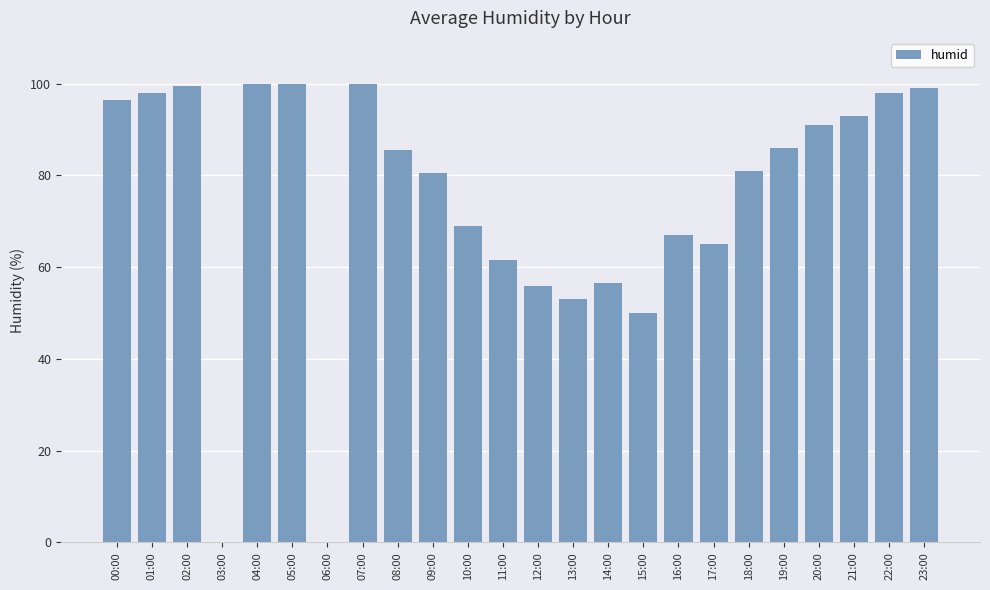

Reading left to right, transcribe all the data shown in this chart.

96.5	98.0	99.5	0.0	100.0	100.0	0.0	100.0	85.5	80.5	69.0	61.5	56.0	53.0	56.5	50.0	67.0	65.0	81.0	86.0	91.0	93.0	98.0	99.0